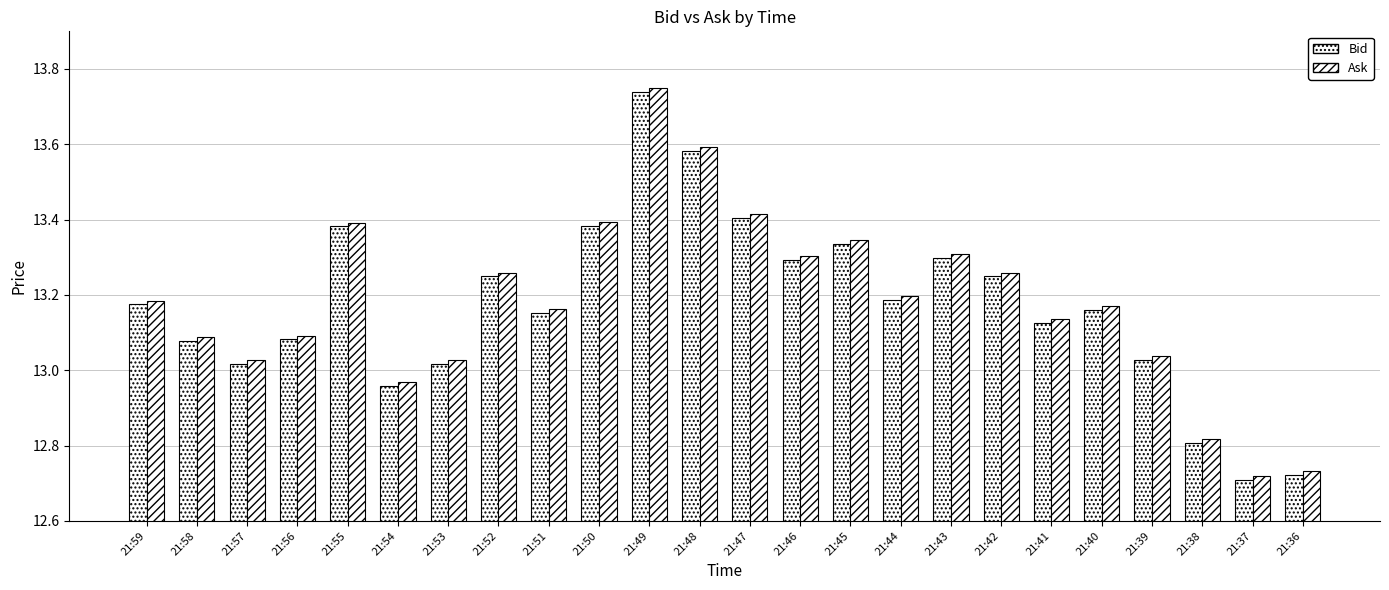

Are the bars horizontal?

No